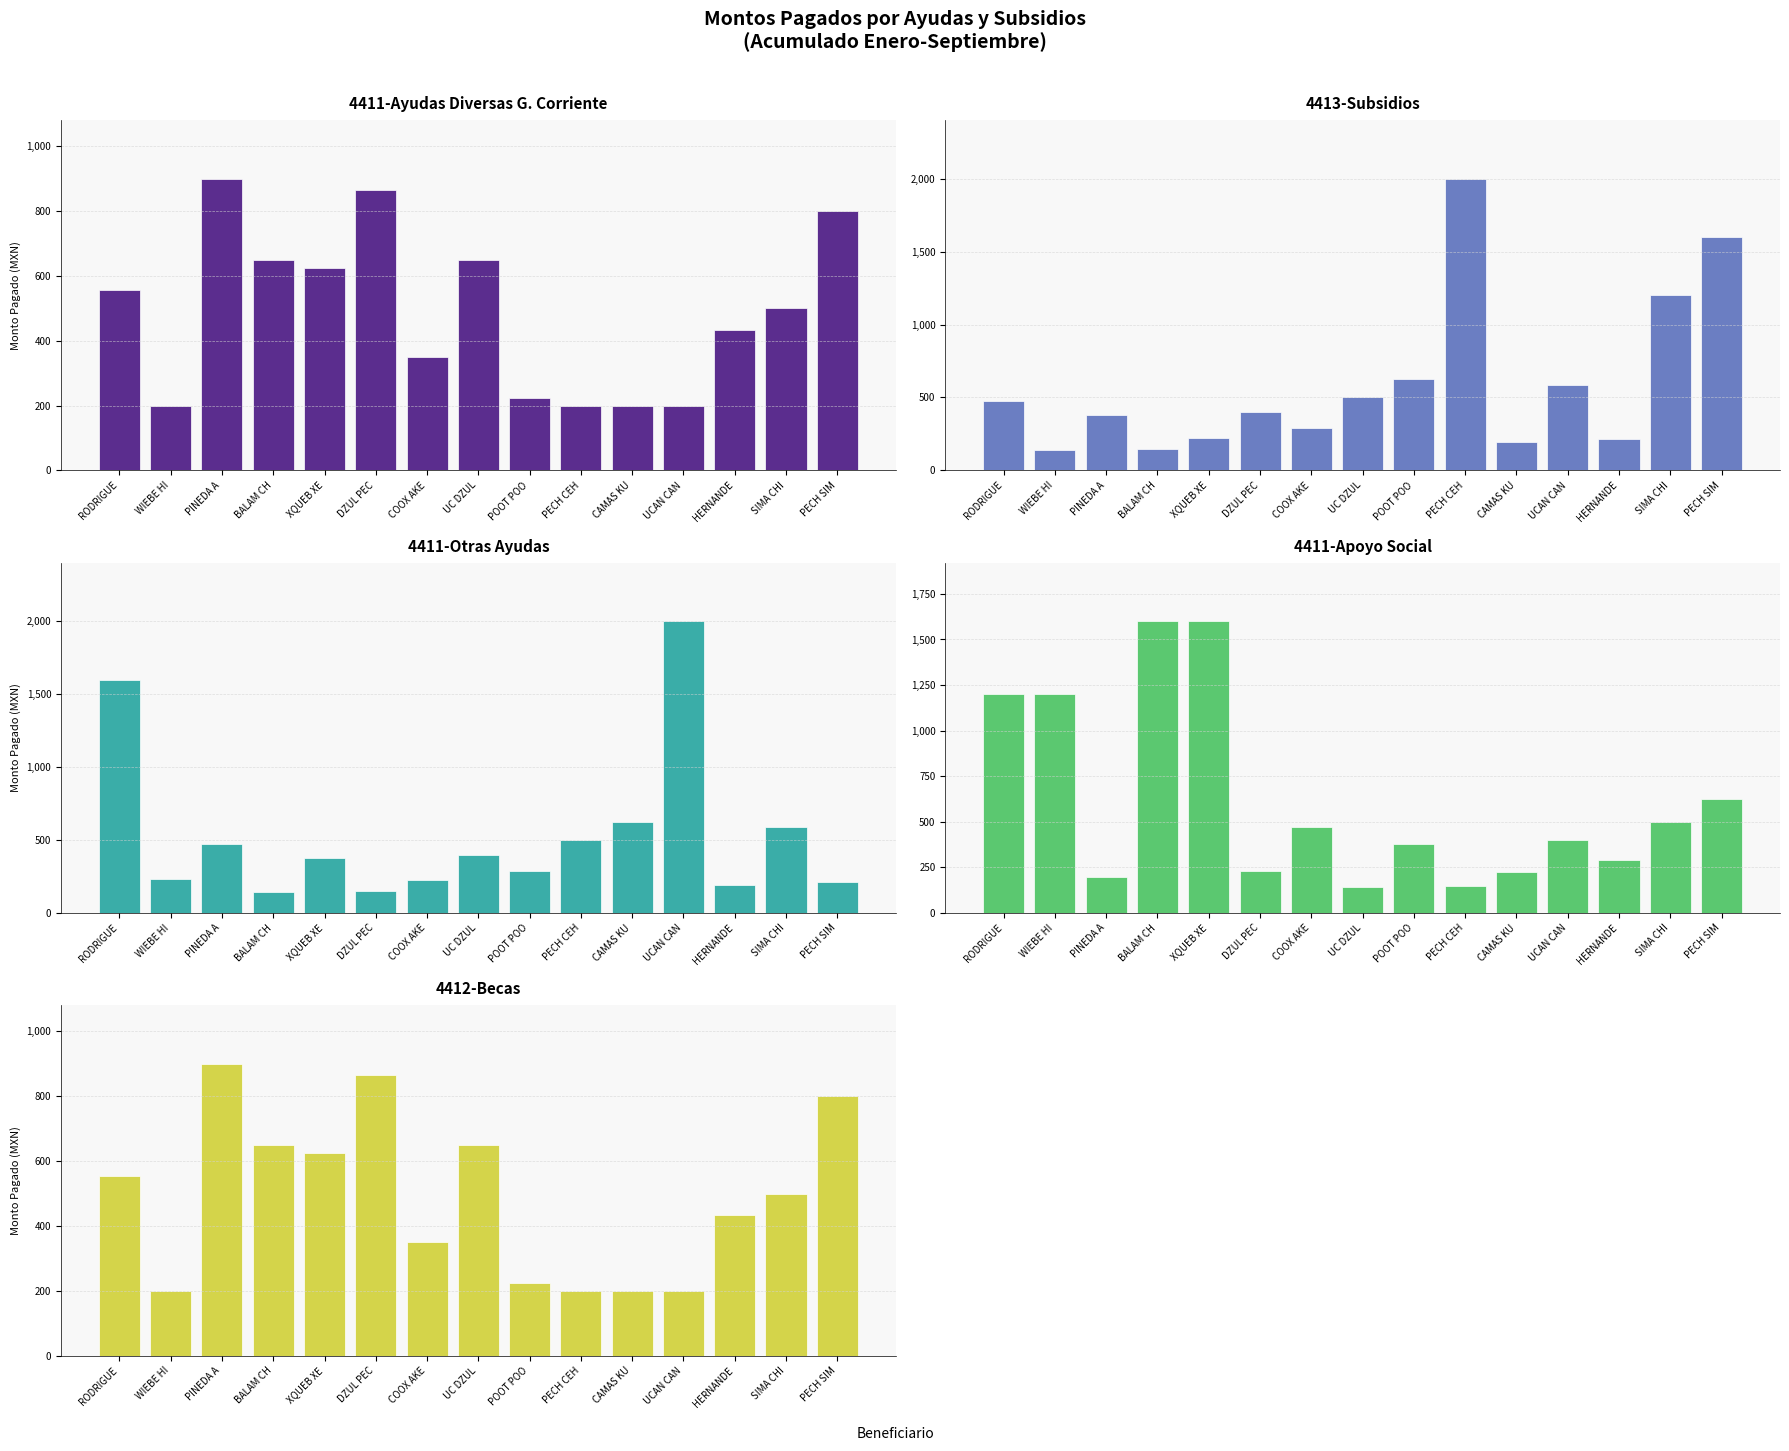

Reading right to left, what are all the values shown in this chart?

4411-Ayudas Diversas G. Corriente: PECH SIM=800.0	SIMA CHI=500.0	HERNANDE=433.4	UCAN CAN=200.0	CAMAS KU=200.0	PECH CEH=200.0	POOT POO=224.0	UC DZUL=650.0	COOX AKE=350.0	DZUL PEC=865.0	XQUEB XE=625.7	BALAM CH=650.0	PINEDA A=900.0	WIEBE HI=200.0	RODRIGUE=555.4
4413-Subsidios: PECH SIM=1600.0	SIMA CHI=1200.0	HERNANDE=214.9	UCAN CAN=588.0	CAMAS KU=194.5	PECH CEH=2000.0	POOT POO=626.1	UC DZUL=500.0	COOX AKE=288.0	DZUL PEC=400.0	XQUEB XE=224.0	BALAM CH=150.0	PINEDA A=380.1	WIEBE HI=143.0	RODRIGUE=473.4
4411-Otras Ayudas: PECH SIM=214.9	SIMA CHI=588.0	HERNANDE=194.5	UCAN CAN=2000.0	CAMAS KU=626.1	PECH CEH=500.0	POOT POO=288.0	UC DZUL=400.0	COOX AKE=224.0	DZUL PEC=150.0	XQUEB XE=380.1	BALAM CH=143.0	PINEDA A=473.4	WIEBE HI=230.9	RODRIGUE=1600.0
4411-Apoyo Social: PECH SIM=626.1	SIMA CHI=500.0	HERNANDE=288.0	UCAN CAN=400.0	CAMAS KU=224.0	PECH CEH=150.0	POOT POO=380.1	UC DZUL=143.0	COOX AKE=473.4	DZUL PEC=230.9	XQUEB XE=1600.0	BALAM CH=1600.0	PINEDA A=200.0	WIEBE HI=1200.0	RODRIGUE=1200.0
4412-Becas: PECH SIM=800.0	SIMA CHI=500.0	HERNANDE=433.4	UCAN CAN=200.0	CAMAS KU=200.0	PECH CEH=200.0	POOT POO=224.0	UC DZUL=650.0	COOX AKE=350.0	DZUL PEC=865.0	XQUEB XE=625.7	BALAM CH=650.0	PINEDA A=900.0	WIEBE HI=200.0	RODRIGUE=555.4